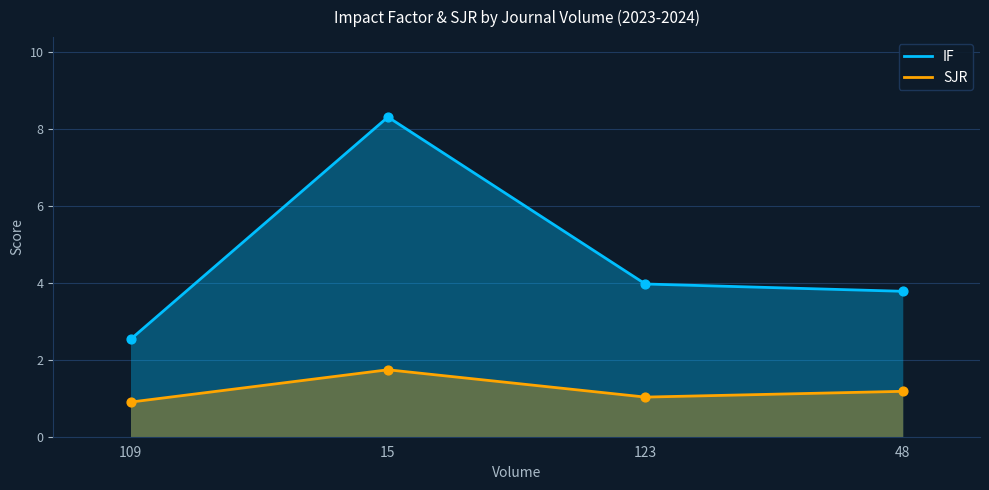

Which series has the widest spread of Y values?

IF